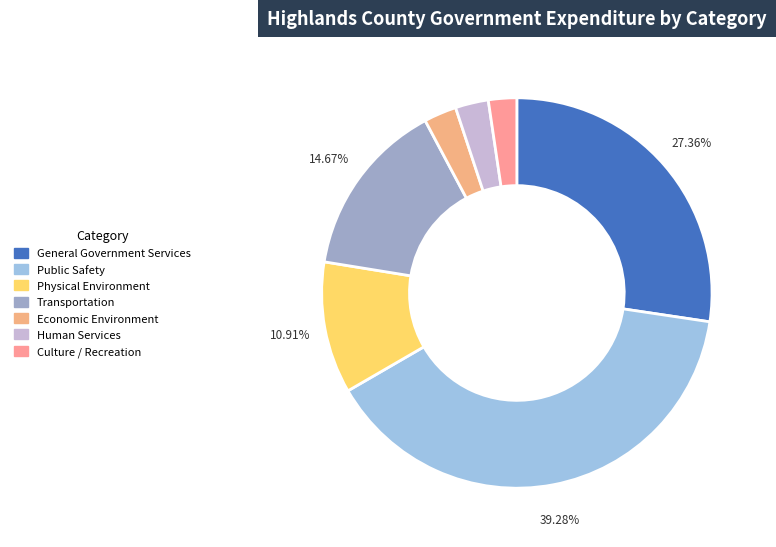

To the nearest percent, what percentage of the pie is Human Services?

3%